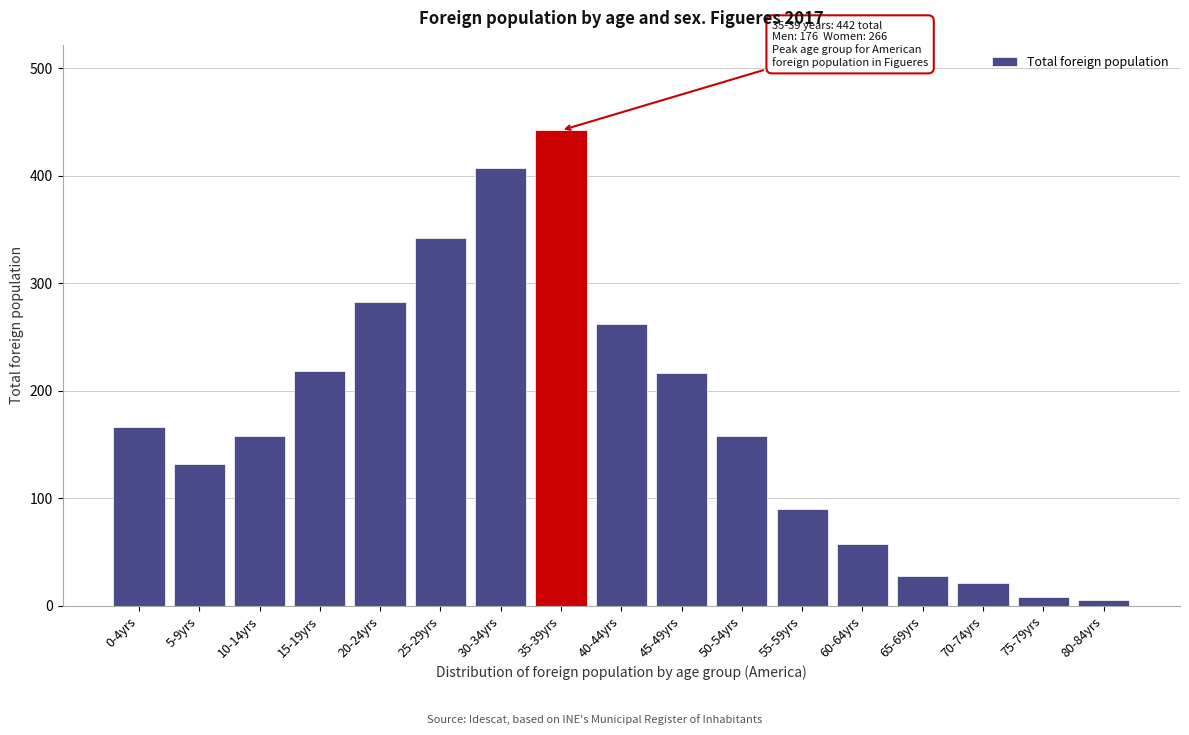

What is the average value?

176